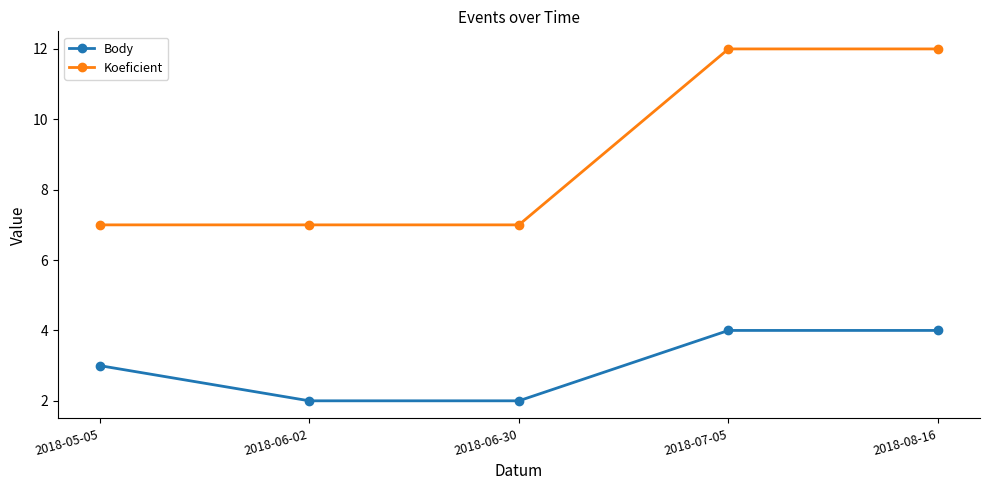

What is the total value across all series at 2018-07-05?

16